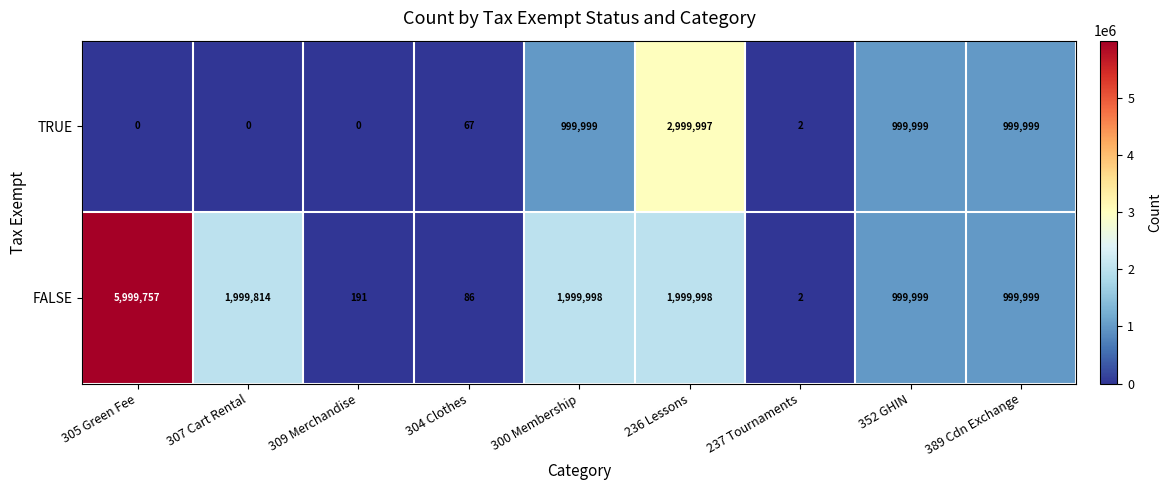

Reading left to right, extract all data points from this chart.

TRUE: 305 Green Fee=0	307 Cart Rental=0	309 Merchandise=0	304 Clothes=67	300 Membership=999999	236 Lessons=2999997	237 Tournaments=2	352 GHIN=999999	389 Cdn Exchange=999999
FALSE: 305 Green Fee=5999757	307 Cart Rental=1999814	309 Merchandise=191	304 Clothes=86	300 Membership=1999998	236 Lessons=1999998	237 Tournaments=2	352 GHIN=999999	389 Cdn Exchange=999999